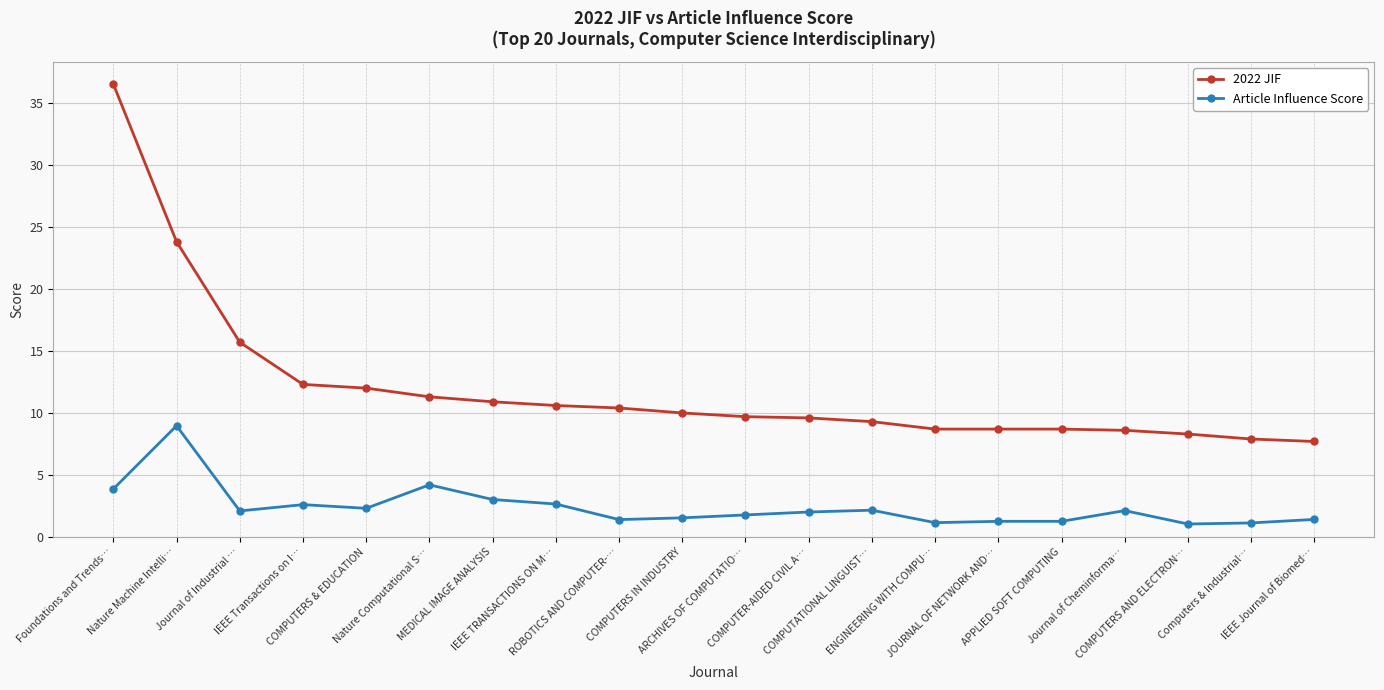

List the series in order of their overall mean, highest first.

2022 JIF, Article Influence Score